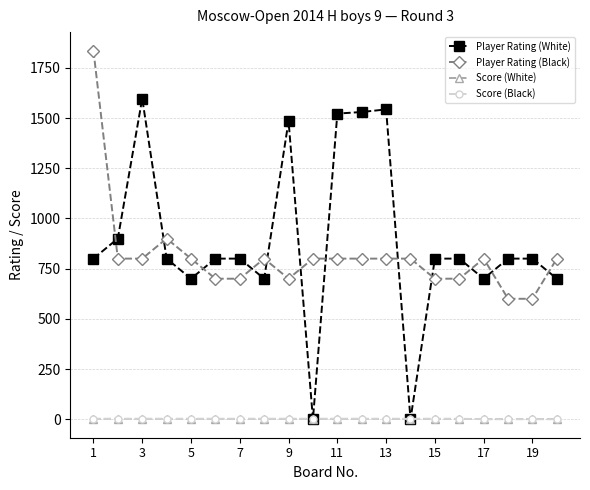

Does the chart have visible grid lines?

Yes